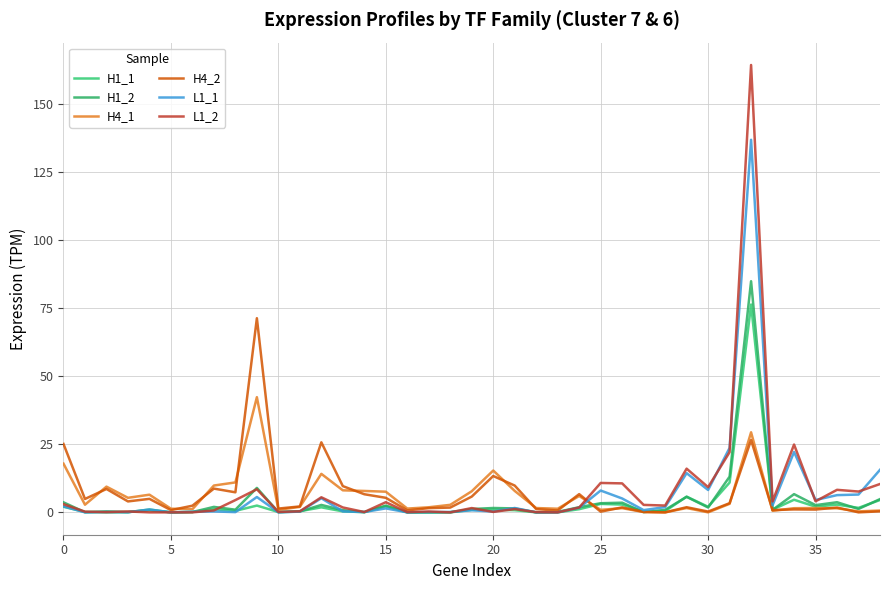

Does the chart display data point markers on the line(s)?

No